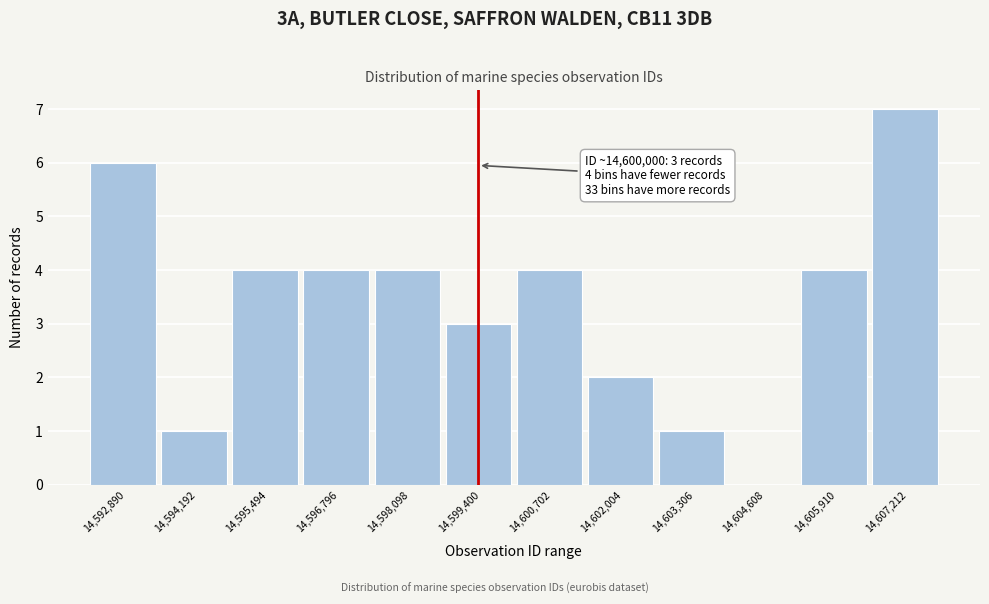

Reading left to right, what are all the values shown in this chart?

14,592,890=6	14,594,192=1	14,595,494=4	14,596,796=4	14,598,098=4	14,599,400=3	14,600,702=4	14,602,004=2	14,603,306=1	14,604,608=0	14,605,910=4	14,607,212=7